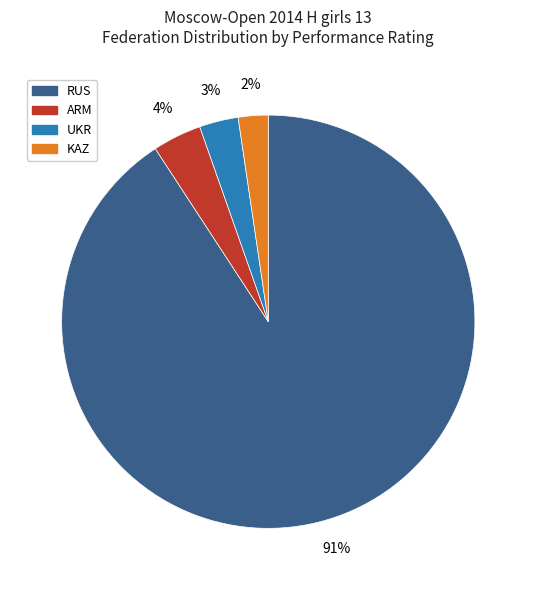

Does UKR account for over 50% of the chart?

No